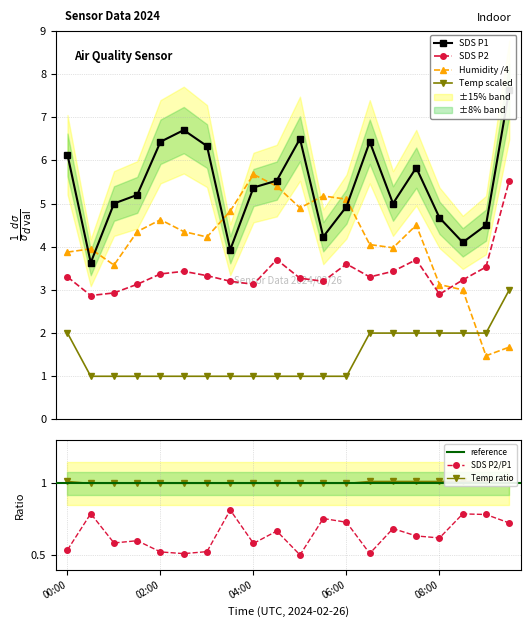

List the series in order of their peak value, lowest first.

Temp, SDS_P2, Humidity, SDS_P1